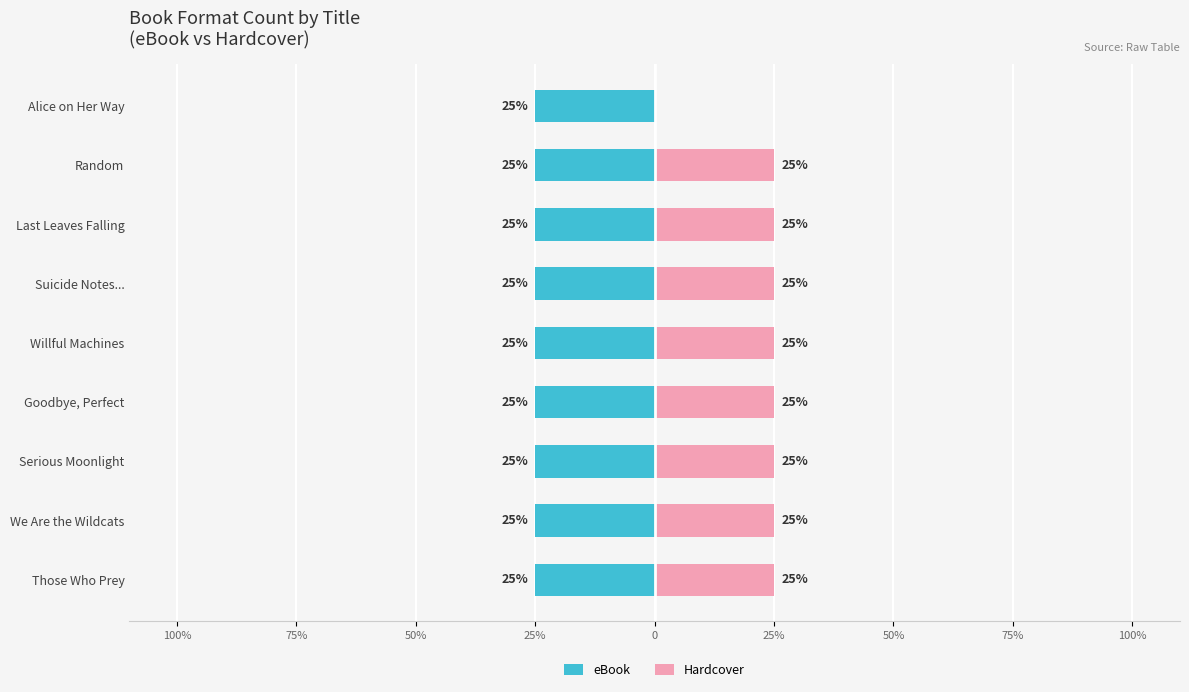

What is the label of the 6th bar from the left?

25%